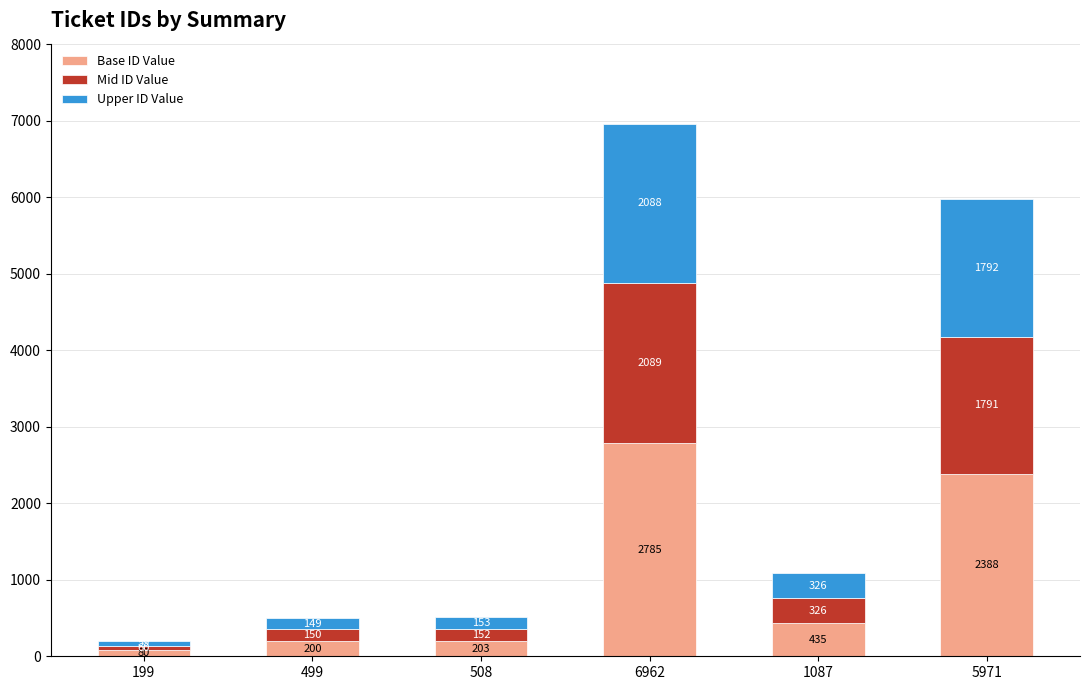

At which label does Base ID Value reach its peak?

6962